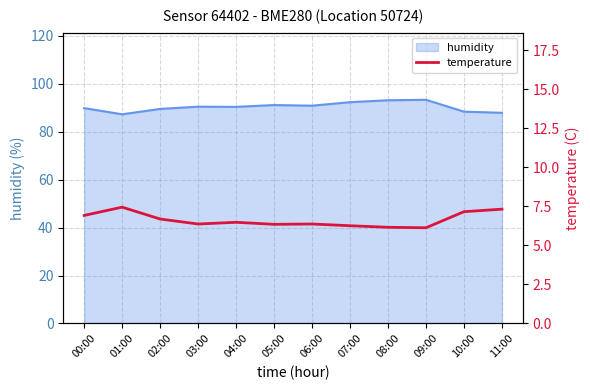

True or false: there are more than 2 points higher than both neighbors.

True